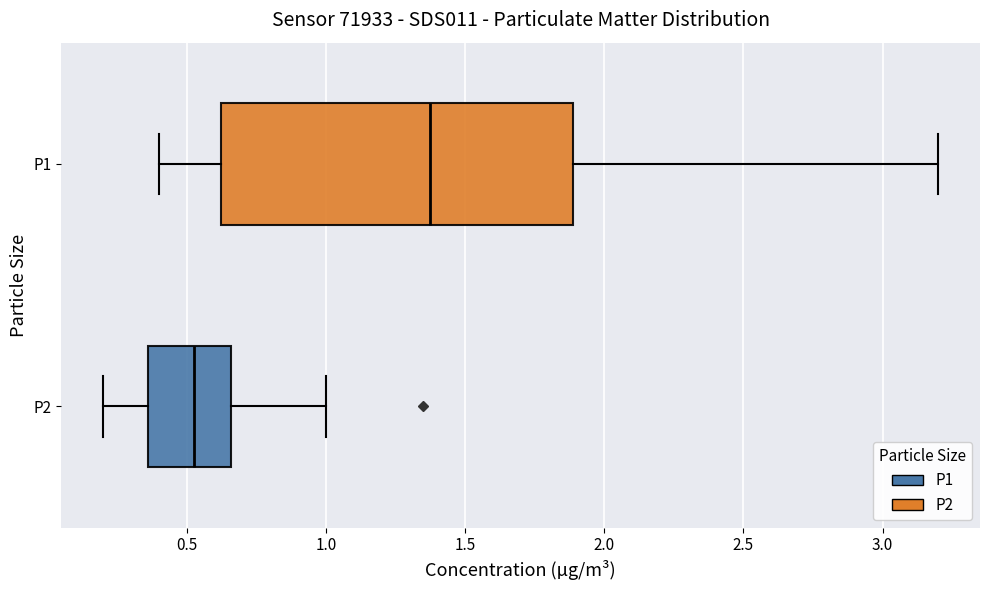

Where is the right edge of the box for P2 on the x-axis? The values are not printed on the chart, so give them approximately, as read against the axis.

0.65